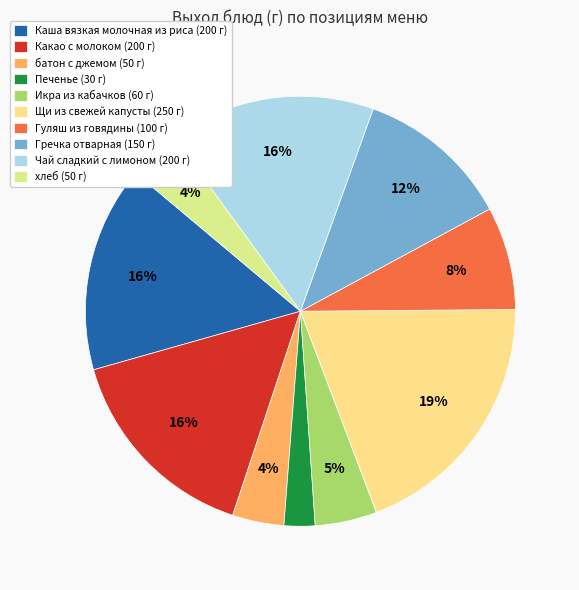

Does Гречка отварная represent more than half of the total?

No